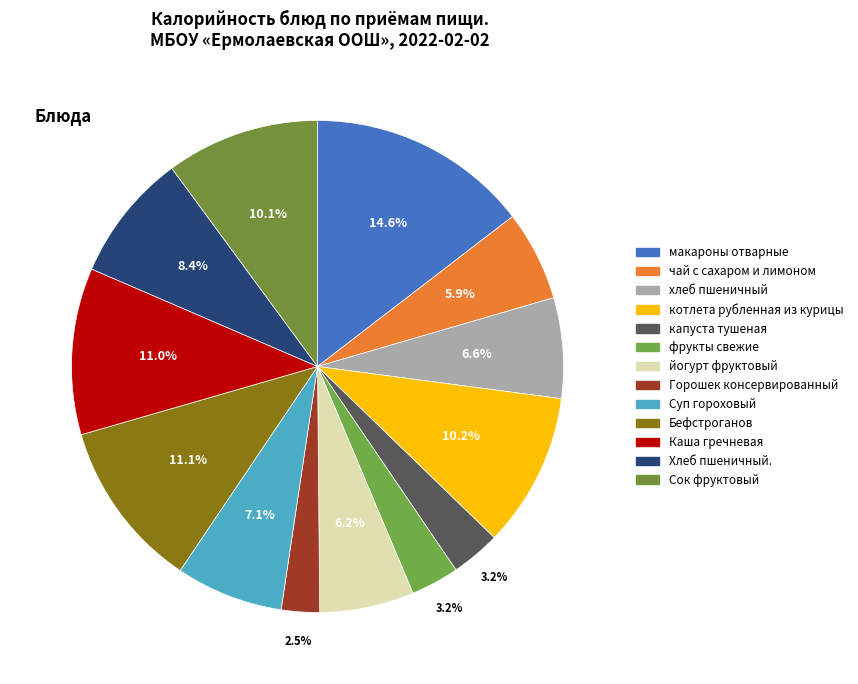

Count the number of slices in the pie.

13